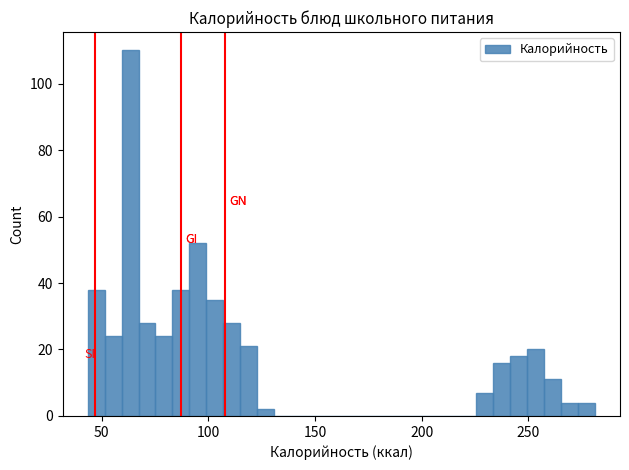

Read against the x-axis, roughly where is the centre of the tallest bar?

65